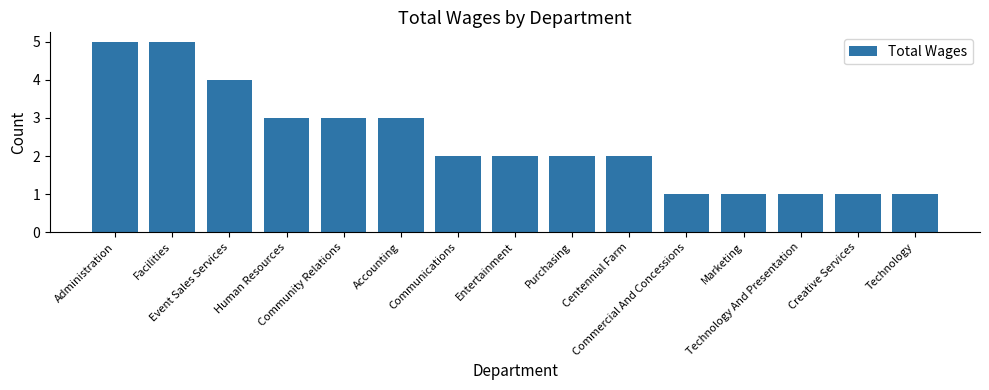

What is the label of the 1st bar from the left?

Administration